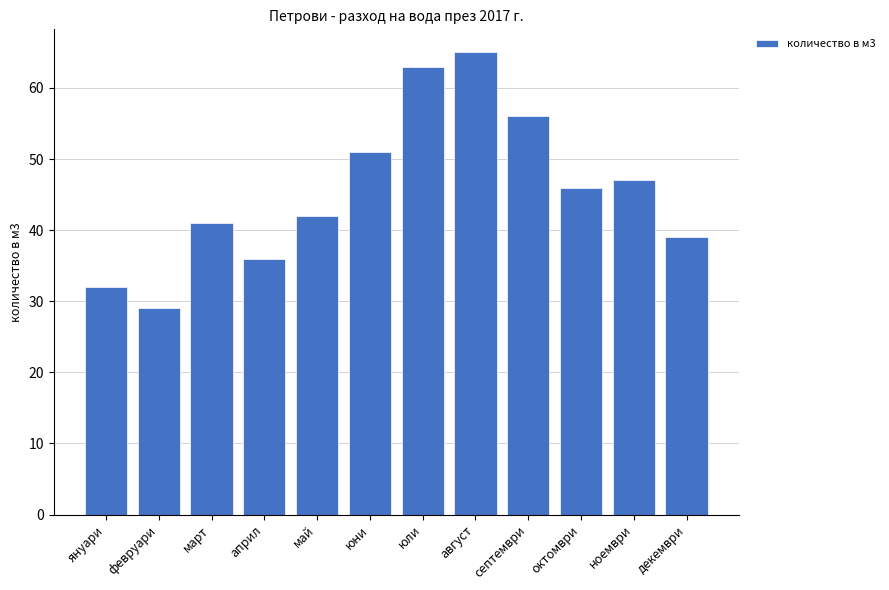

What is the ratio of the value at октомври to the value at май?

1.1